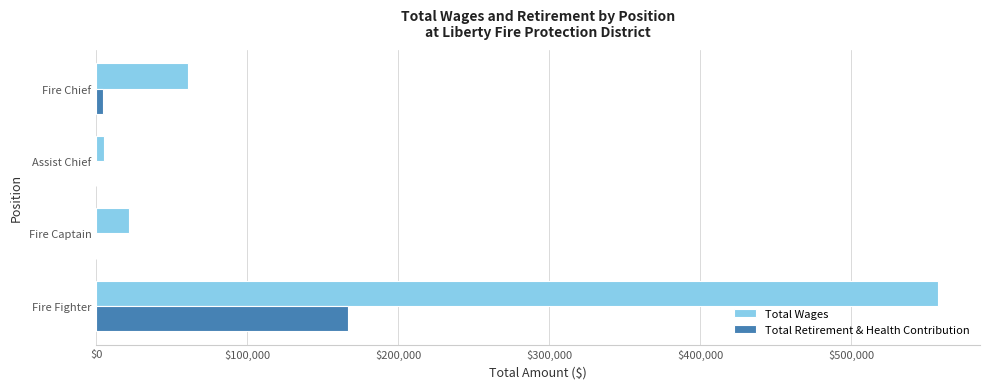

What is the greatest value displayed?

557626